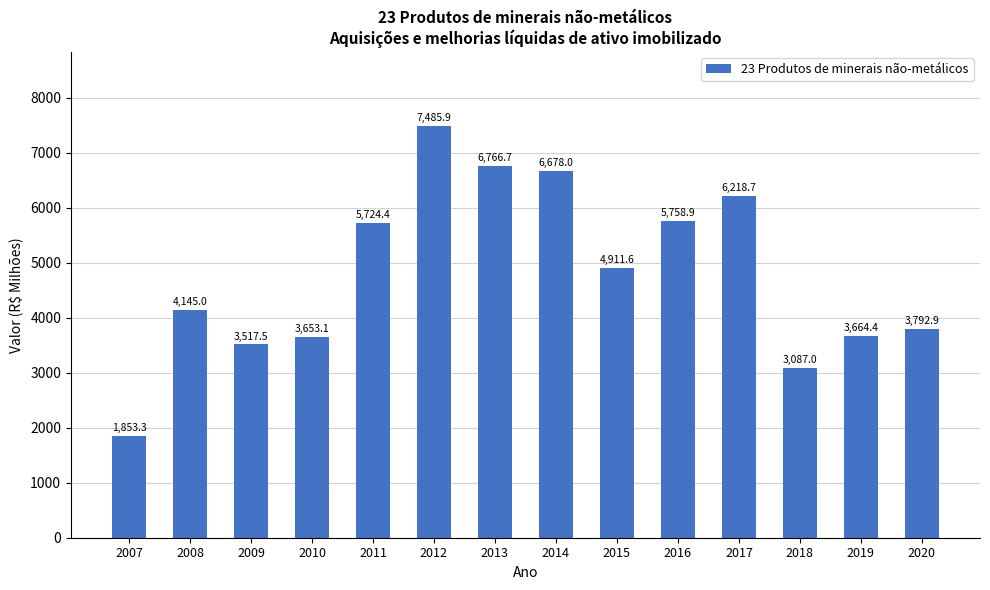

What is the sum of the values at 2010 and 2012?

11139.0